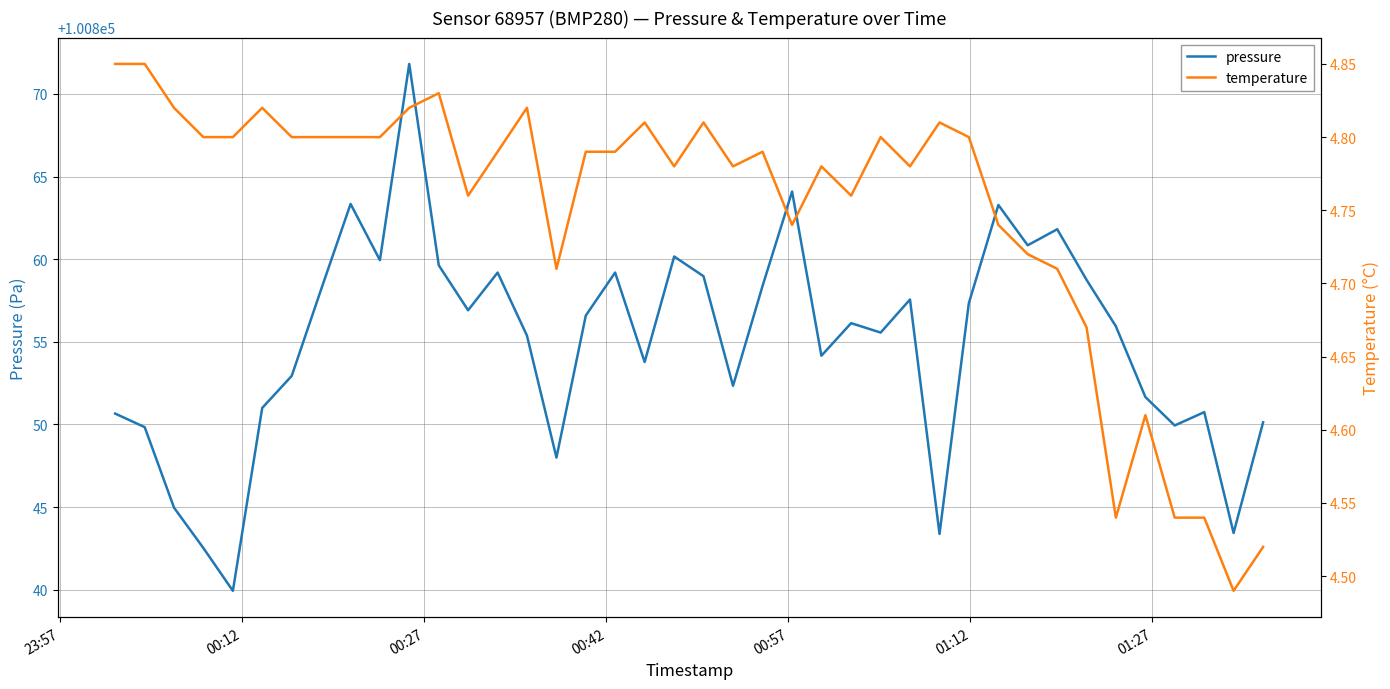

What is the maximum value for pressure?

100871.8